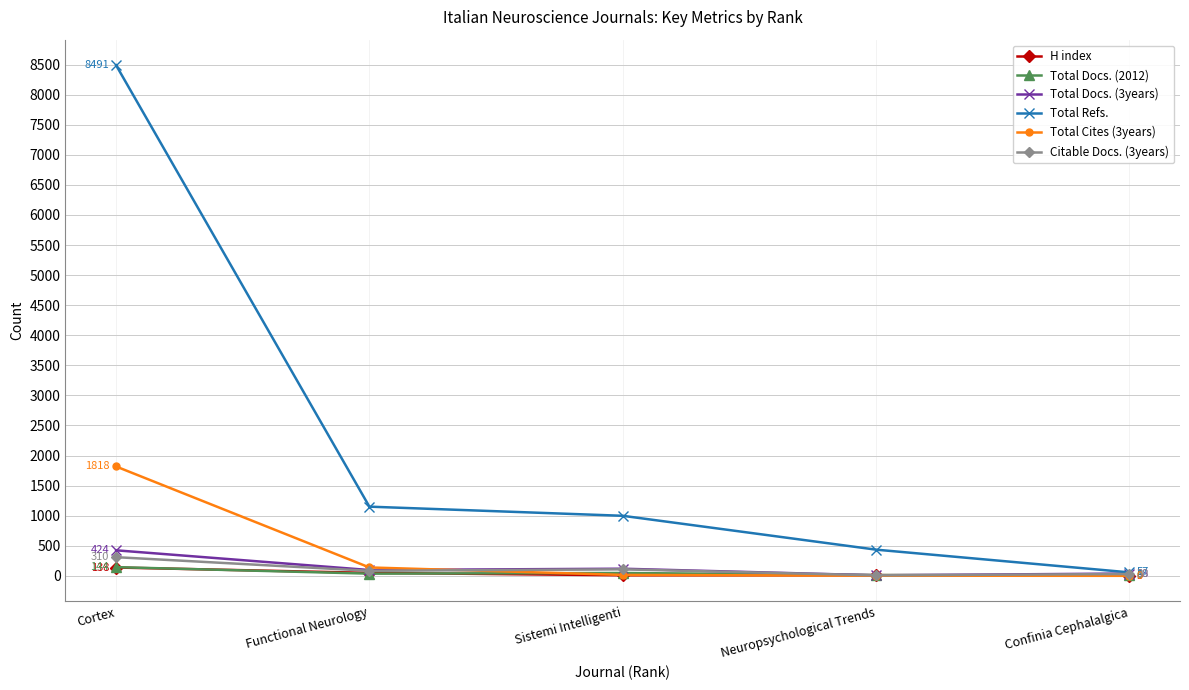

What are all the series names shown in the legend?

H index, Total Docs. (2012), Total Docs. (3years), Total Refs., Total Cites (3years), Citable Docs. (3years)